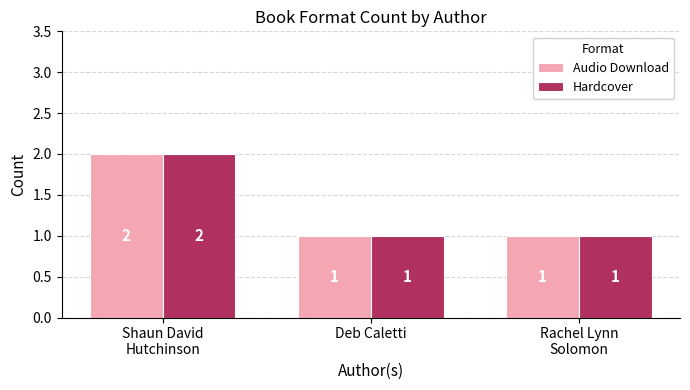

What is the sum of all Hardcover values?

4